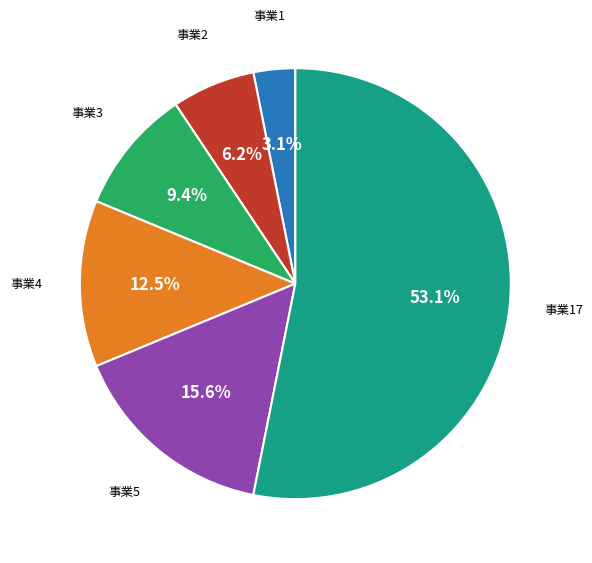

Is there a majority slice in this chart?

Yes